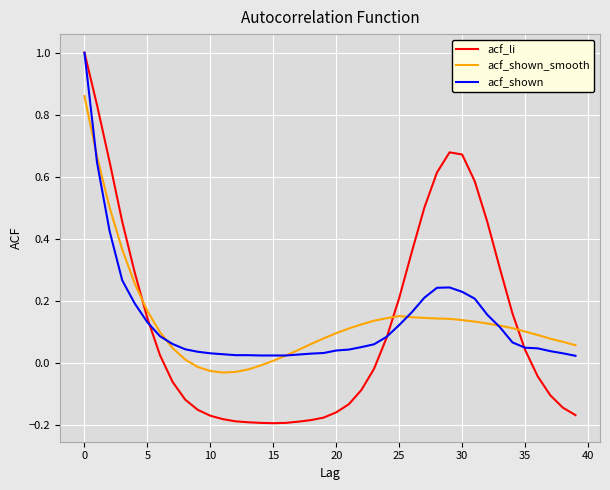

True or false: acf_shown and acf_li cross at least once.

True